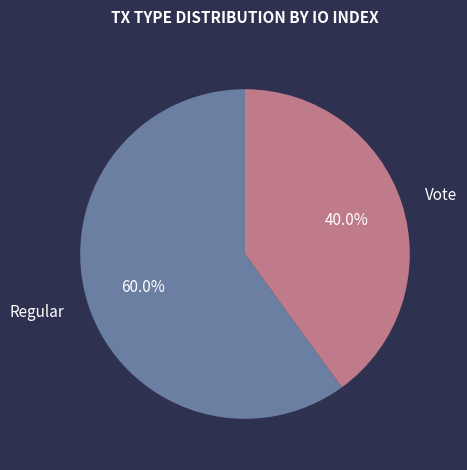

Approximately how many times larger is the value at Regular compared to Vote?

1.5